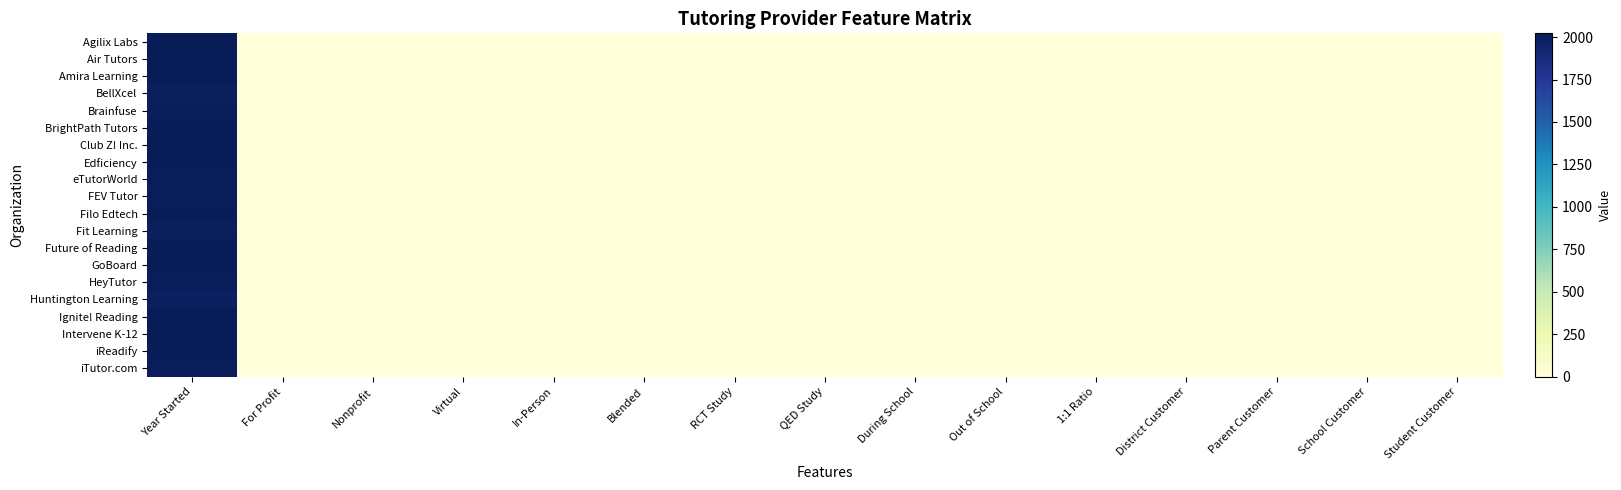

Which has a higher value, For Profit or Nonprofit?

For Profit